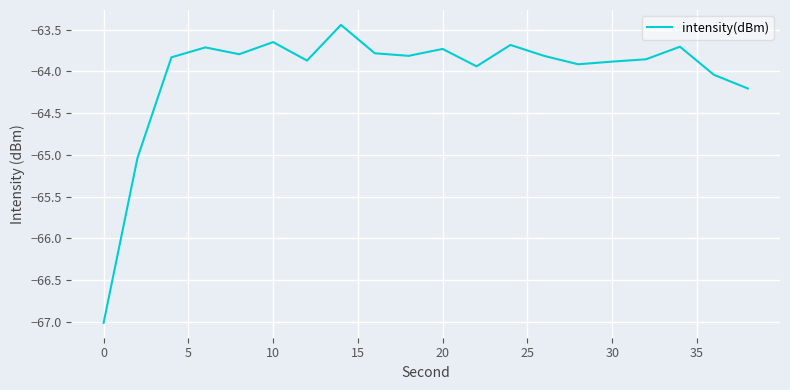

What is the smallest value displayed?

-67.0